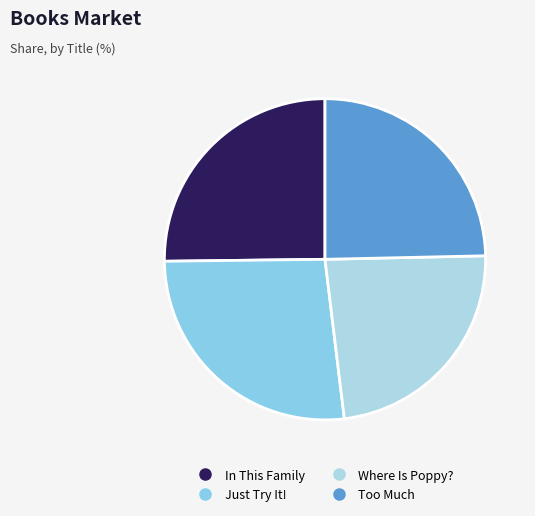

Count the number of slices in the pie.

4